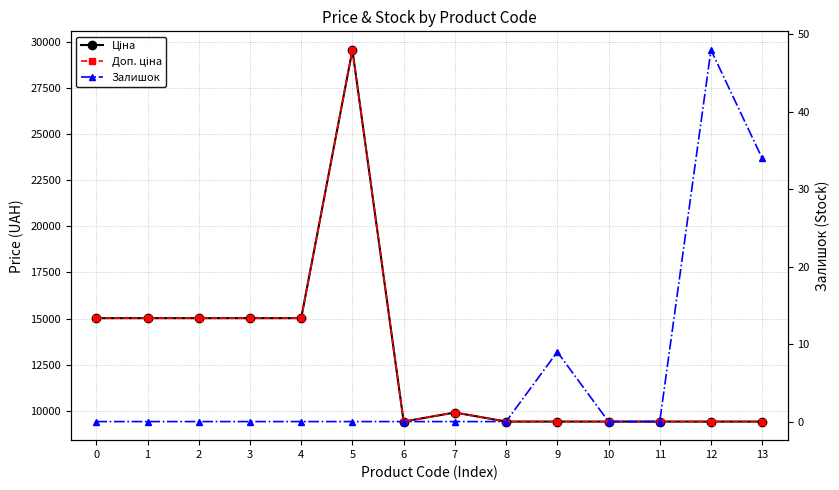

At which category does Ціна reach its first local peak?

5